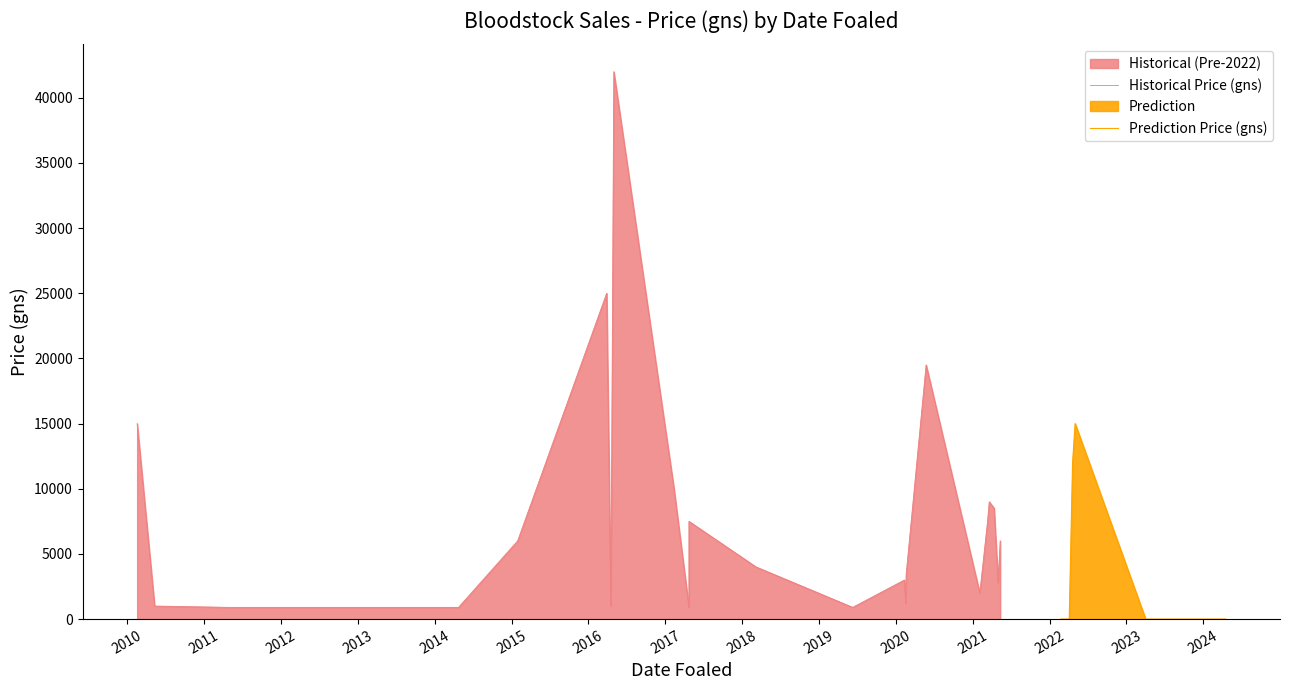

Which has a higher value, 21 or 19?

21